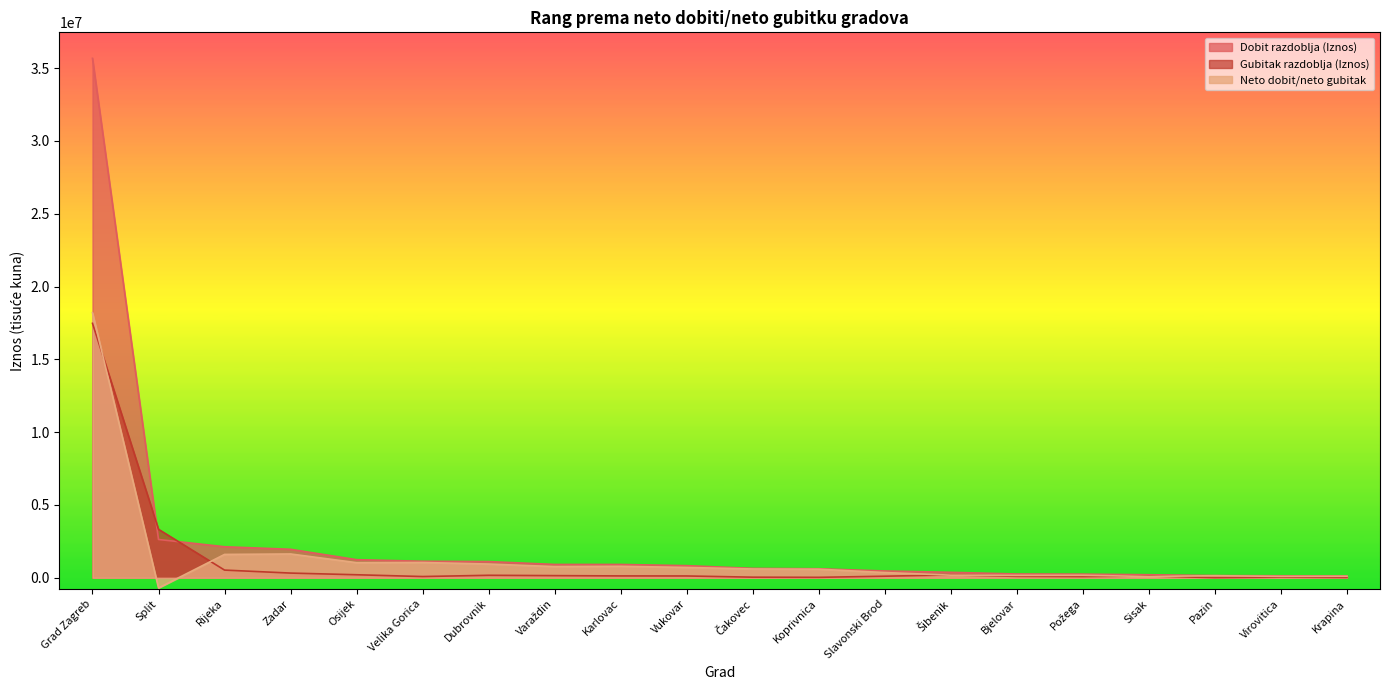

At which category does Gubitak razdoblja (Iznos) reach its first local valley?

Velika Gorica